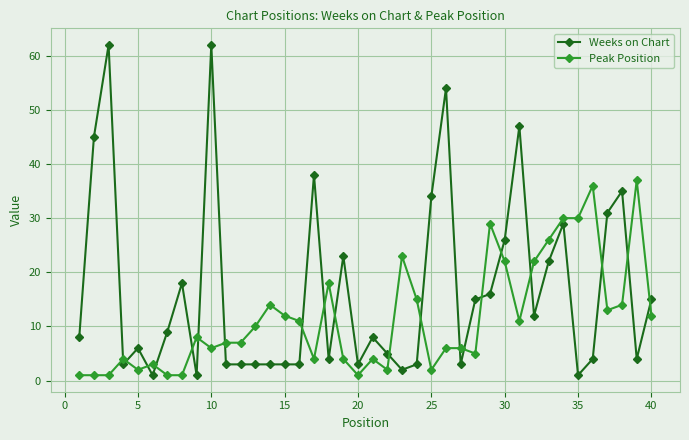

Which series has the largest total across all categories?

Weeks on Chart